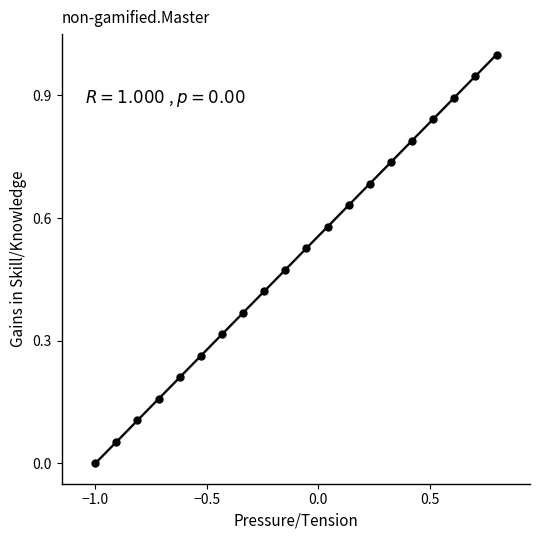

What is the range of Y values (max minus min)?

1.0